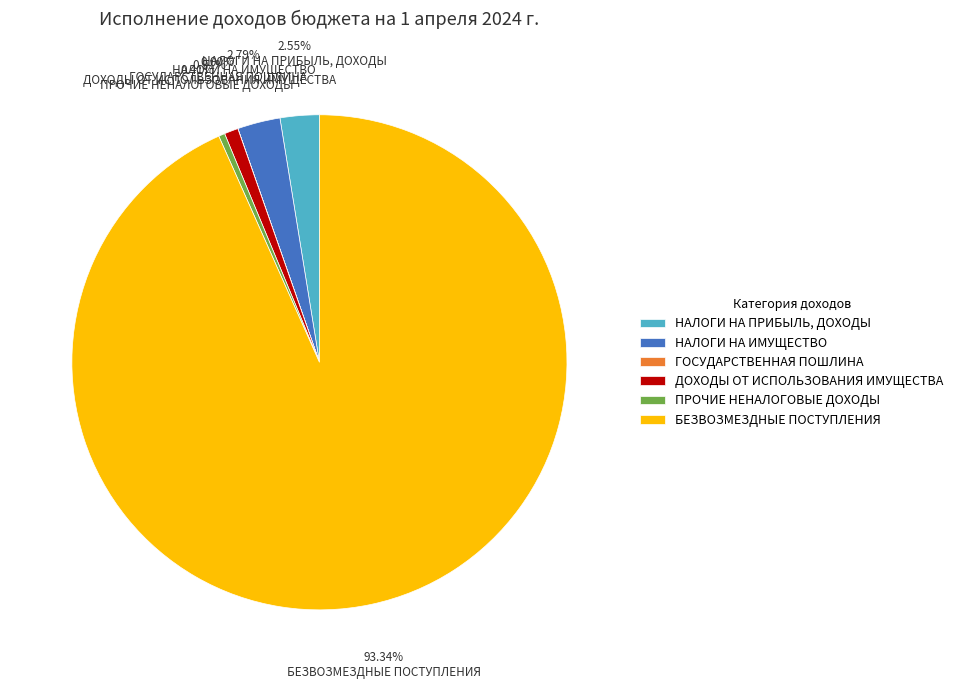

To the nearest percent, what is the average slice percentage?

17%